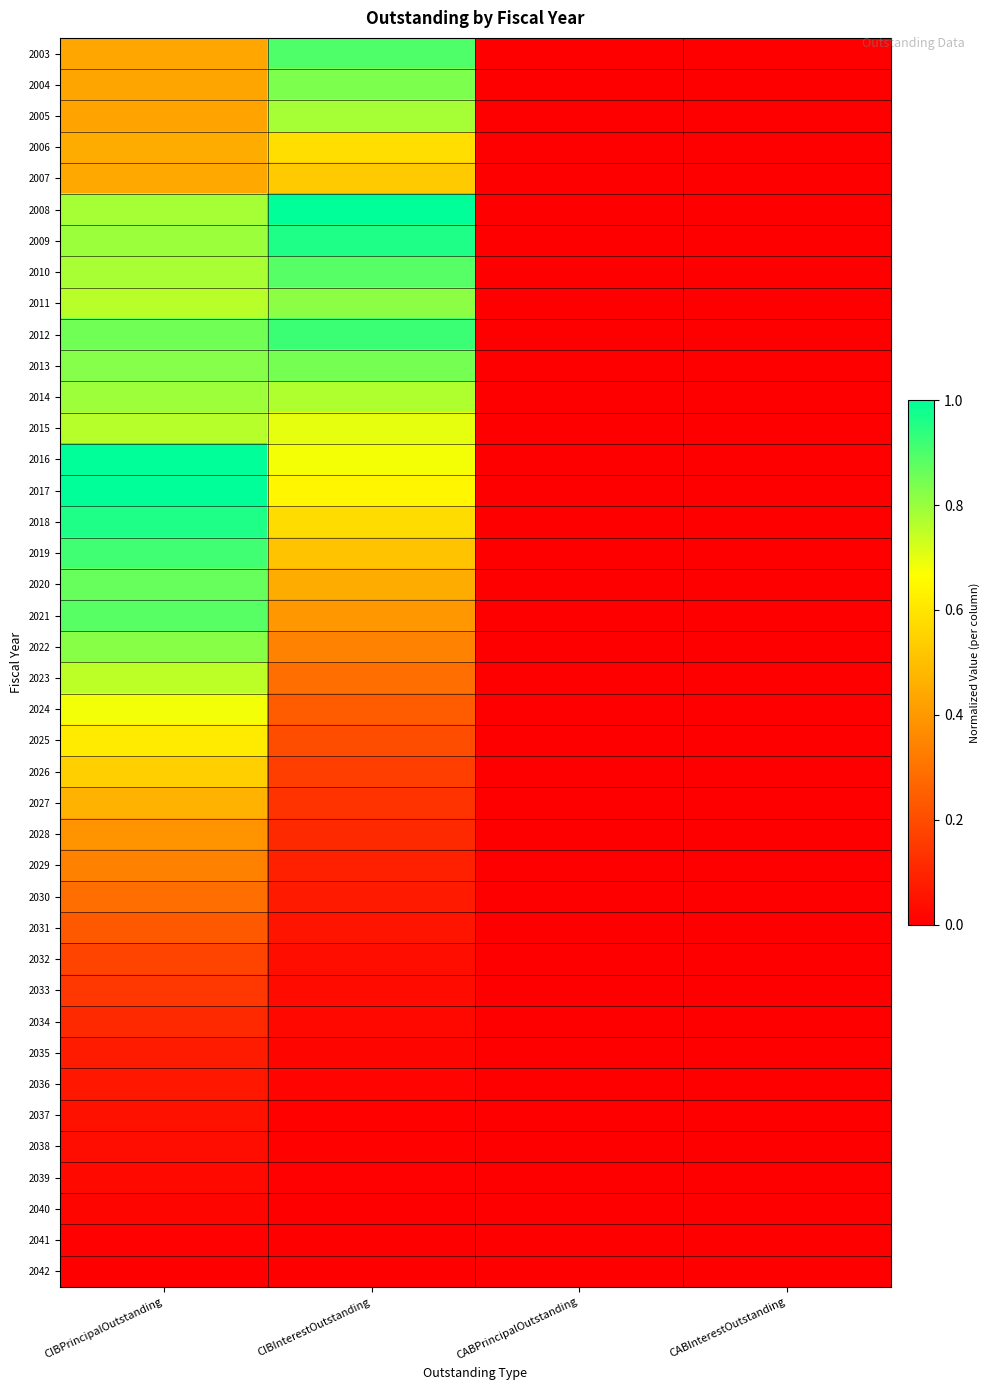

Reading right to left, list all the values displayed in this chart.

2003: CABInterestOutstanding=0.0	CABPrincipalOutstanding=0.0	CIBInterestOutstanding=0.9	CIBPrincipalOutstanding=0.4
2004: CABInterestOutstanding=0.0	CABPrincipalOutstanding=0.0	CIBInterestOutstanding=0.8	CIBPrincipalOutstanding=0.4
2005: CABInterestOutstanding=0.0	CABPrincipalOutstanding=0.0	CIBInterestOutstanding=0.8	CIBPrincipalOutstanding=0.4
2006: CABInterestOutstanding=0.0	CABPrincipalOutstanding=0.0	CIBInterestOutstanding=0.6	CIBPrincipalOutstanding=0.5
2007: CABInterestOutstanding=0.0	CABPrincipalOutstanding=0.0	CIBInterestOutstanding=0.5	CIBPrincipalOutstanding=0.4
2008: CABInterestOutstanding=0.0	CABPrincipalOutstanding=0.0	CIBInterestOutstanding=1.0	CIBPrincipalOutstanding=0.8
2009: CABInterestOutstanding=0.0	CABPrincipalOutstanding=0.0	CIBInterestOutstanding=1.0	CIBPrincipalOutstanding=0.8
2010: CABInterestOutstanding=0.0	CABPrincipalOutstanding=0.0	CIBInterestOutstanding=0.9	CIBPrincipalOutstanding=0.8
2011: CABInterestOutstanding=0.0	CABPrincipalOutstanding=0.0	CIBInterestOutstanding=0.8	CIBPrincipalOutstanding=0.8
2012: CABInterestOutstanding=0.0	CABPrincipalOutstanding=0.0	CIBInterestOutstanding=0.9	CIBPrincipalOutstanding=0.9
2013: CABInterestOutstanding=0.0	CABPrincipalOutstanding=0.0	CIBInterestOutstanding=0.8	CIBPrincipalOutstanding=0.8
2014: CABInterestOutstanding=0.0	CABPrincipalOutstanding=0.0	CIBInterestOutstanding=0.8	CIBPrincipalOutstanding=0.8
2015: CABInterestOutstanding=0.0	CABPrincipalOutstanding=0.0	CIBInterestOutstanding=0.7	CIBPrincipalOutstanding=0.8
2016: CABInterestOutstanding=0.0	CABPrincipalOutstanding=0.0	CIBInterestOutstanding=0.7	CIBPrincipalOutstanding=1.0
2017: CABInterestOutstanding=0.0	CABPrincipalOutstanding=0.0	CIBInterestOutstanding=0.6	CIBPrincipalOutstanding=1.0
2018: CABInterestOutstanding=0.0	CABPrincipalOutstanding=0.0	CIBInterestOutstanding=0.6	CIBPrincipalOutstanding=1.0
2019: CABInterestOutstanding=0.0	CABPrincipalOutstanding=0.0	CIBInterestOutstanding=0.5	CIBPrincipalOutstanding=0.9
2020: CABInterestOutstanding=0.0	CABPrincipalOutstanding=0.0	CIBInterestOutstanding=0.4	CIBPrincipalOutstanding=0.9
2021: CABInterestOutstanding=0.0	CABPrincipalOutstanding=0.0	CIBInterestOutstanding=0.4	CIBPrincipalOutstanding=0.9
2022: CABInterestOutstanding=0.0	CABPrincipalOutstanding=0.0	CIBInterestOutstanding=0.3	CIBPrincipalOutstanding=0.8
2023: CABInterestOutstanding=0.0	CABPrincipalOutstanding=0.0	CIBInterestOutstanding=0.3	CIBPrincipalOutstanding=0.8
2024: CABInterestOutstanding=0.0	CABPrincipalOutstanding=0.0	CIBInterestOutstanding=0.2	CIBPrincipalOutstanding=0.7
2025: CABInterestOutstanding=0.0	CABPrincipalOutstanding=0.0	CIBInterestOutstanding=0.2	CIBPrincipalOutstanding=0.6
2026: CABInterestOutstanding=0.0	CABPrincipalOutstanding=0.0	CIBInterestOutstanding=0.2	CIBPrincipalOutstanding=0.5
2027: CABInterestOutstanding=0.0	CABPrincipalOutstanding=0.0	CIBInterestOutstanding=0.1	CIBPrincipalOutstanding=0.5
2028: CABInterestOutstanding=0.0	CABPrincipalOutstanding=0.0	CIBInterestOutstanding=0.1	CIBPrincipalOutstanding=0.4
2029: CABInterestOutstanding=0.0	CABPrincipalOutstanding=0.0	CIBInterestOutstanding=0.1	CIBPrincipalOutstanding=0.3
2030: CABInterestOutstanding=0.0	CABPrincipalOutstanding=0.0	CIBInterestOutstanding=0.1	CIBPrincipalOutstanding=0.3
2031: CABInterestOutstanding=0.0	CABPrincipalOutstanding=0.0	CIBInterestOutstanding=0.1	CIBPrincipalOutstanding=0.2
2032: CABInterestOutstanding=0.0	CABPrincipalOutstanding=0.0	CIBInterestOutstanding=0.0	CIBPrincipalOutstanding=0.2
2033: CABInterestOutstanding=0.0	CABPrincipalOutstanding=0.0	CIBInterestOutstanding=0.0	CIBPrincipalOutstanding=0.1
2034: CABInterestOutstanding=0.0	CABPrincipalOutstanding=0.0	CIBInterestOutstanding=0.0	CIBPrincipalOutstanding=0.1
2035: CABInterestOutstanding=0.0	CABPrincipalOutstanding=0.0	CIBInterestOutstanding=0.0	CIBPrincipalOutstanding=0.1
2036: CABInterestOutstanding=0.0	CABPrincipalOutstanding=0.0	CIBInterestOutstanding=0.0	CIBPrincipalOutstanding=0.1
2037: CABInterestOutstanding=0.0	CABPrincipalOutstanding=0.0	CIBInterestOutstanding=0.0	CIBPrincipalOutstanding=0.0
2038: CABInterestOutstanding=0.0	CABPrincipalOutstanding=0.0	CIBInterestOutstanding=0.0	CIBPrincipalOutstanding=0.0
2039: CABInterestOutstanding=0.0	CABPrincipalOutstanding=0.0	CIBInterestOutstanding=0.0	CIBPrincipalOutstanding=0.0
2040: CABInterestOutstanding=0.0	CABPrincipalOutstanding=0.0	CIBInterestOutstanding=0.0	CIBPrincipalOutstanding=0.0
2041: CABInterestOutstanding=0.0	CABPrincipalOutstanding=0.0	CIBInterestOutstanding=0.0	CIBPrincipalOutstanding=0.0
2042: CABInterestOutstanding=0.0	CABPrincipalOutstanding=0.0	CIBInterestOutstanding=0.0	CIBPrincipalOutstanding=0.0